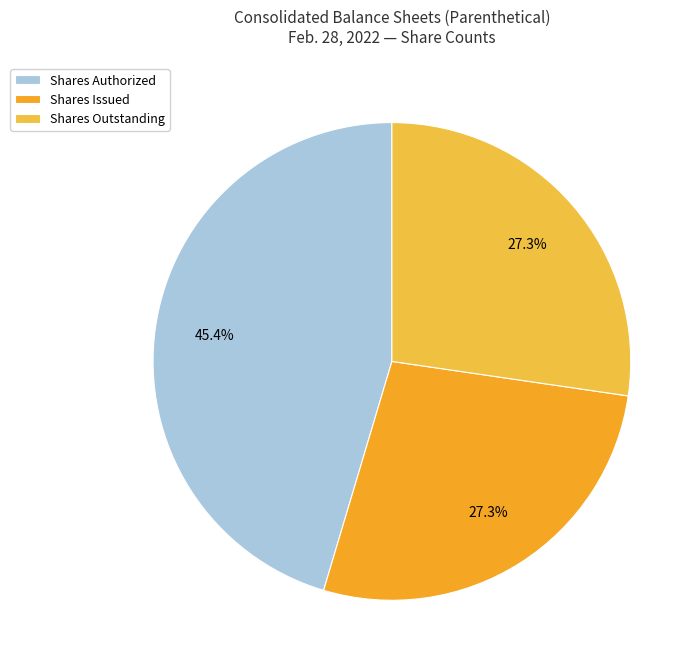

Count the number of slices in the pie.

3